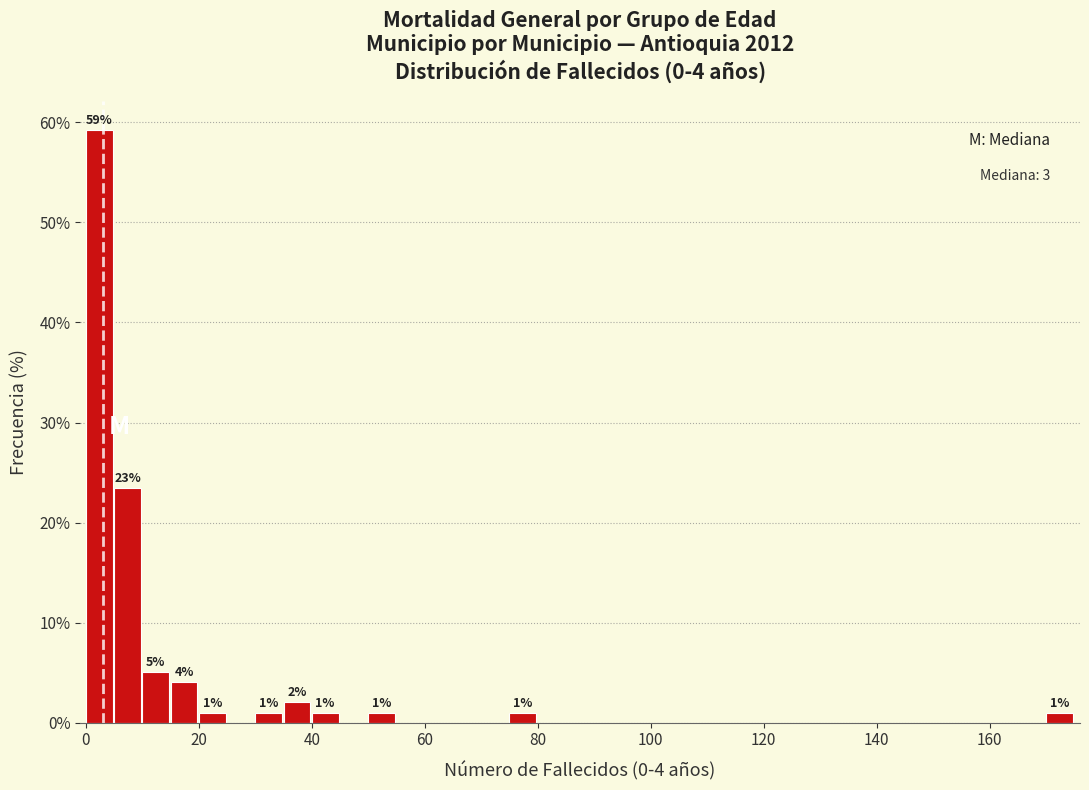

Around what value on the x-axis is the tallest bar? Give the approximate position of its centre, as read against the axis.

2